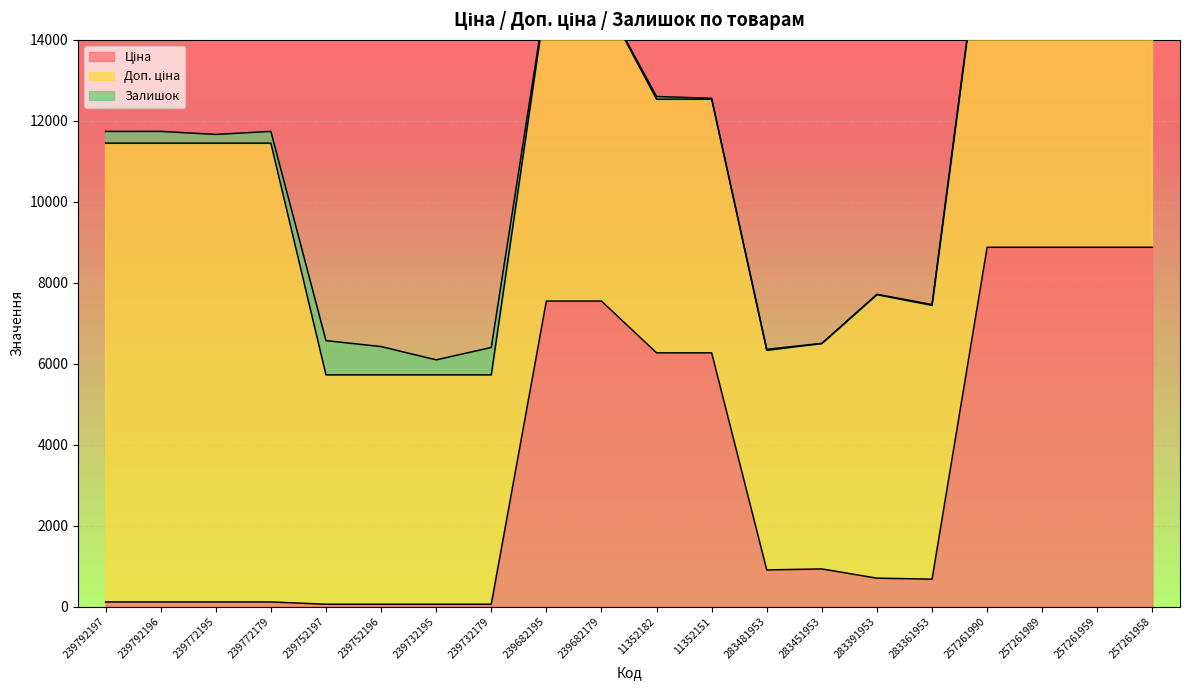

What is the sum of all Залишок values?

4079.0